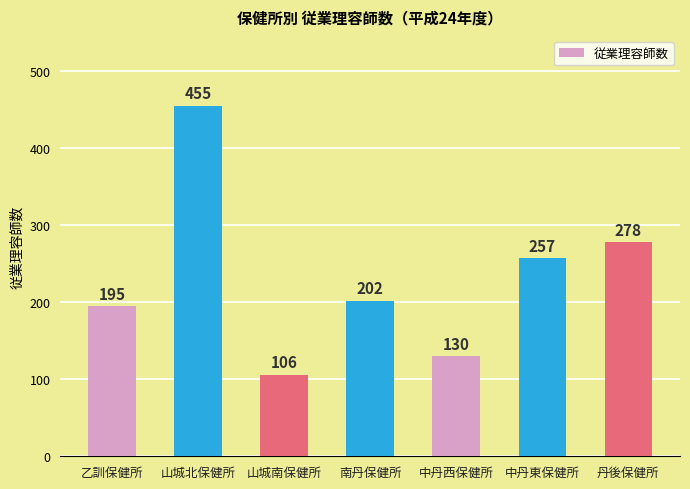

What is the label of the 3rd bar from the right?

中丹西保健所